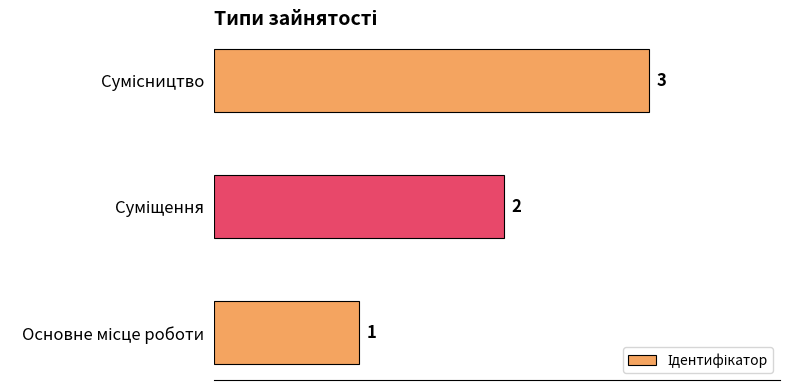

What is the greatest value displayed?

3